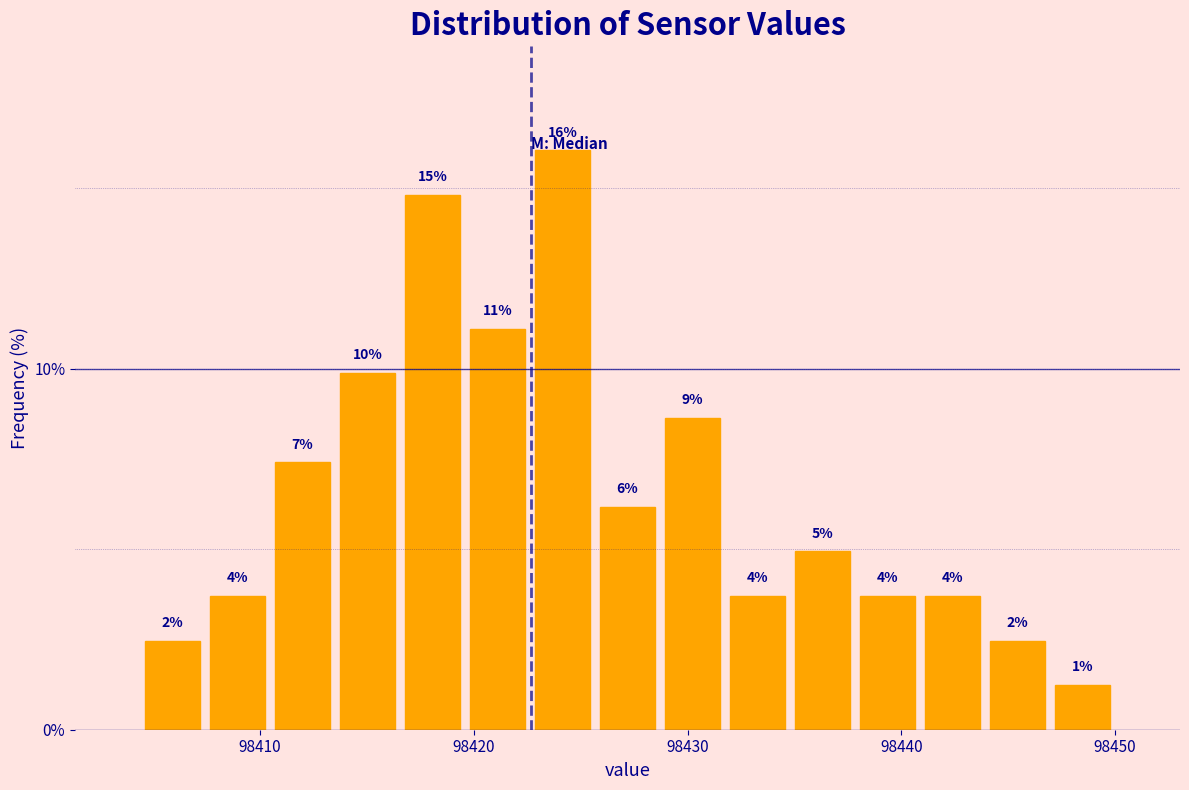

Read against the x-axis, roughly where is the centre of the tallest bar?

98424